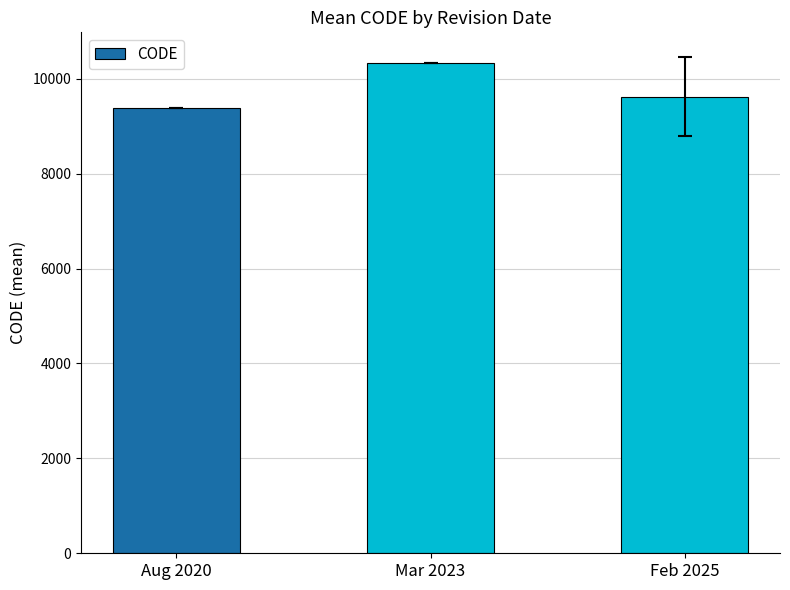

Between Aug 2020 and Mar 2023, which is larger?

Mar 2023